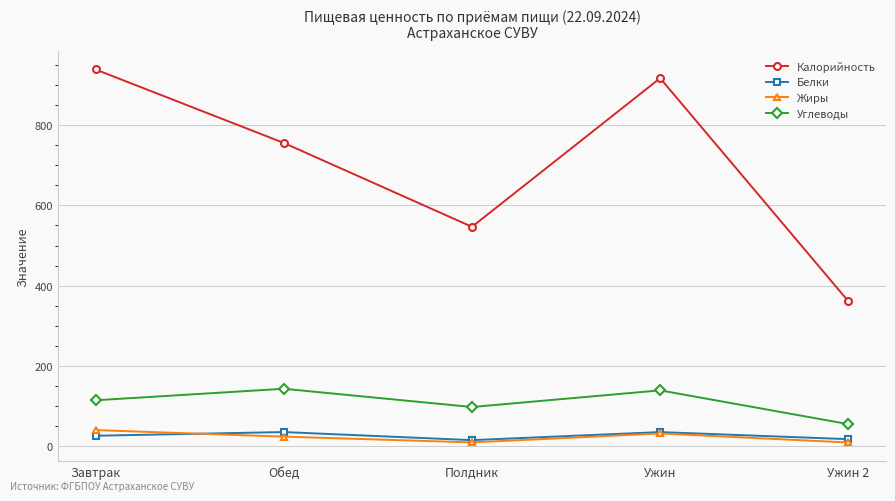

What position from the left is Завтрак?

1